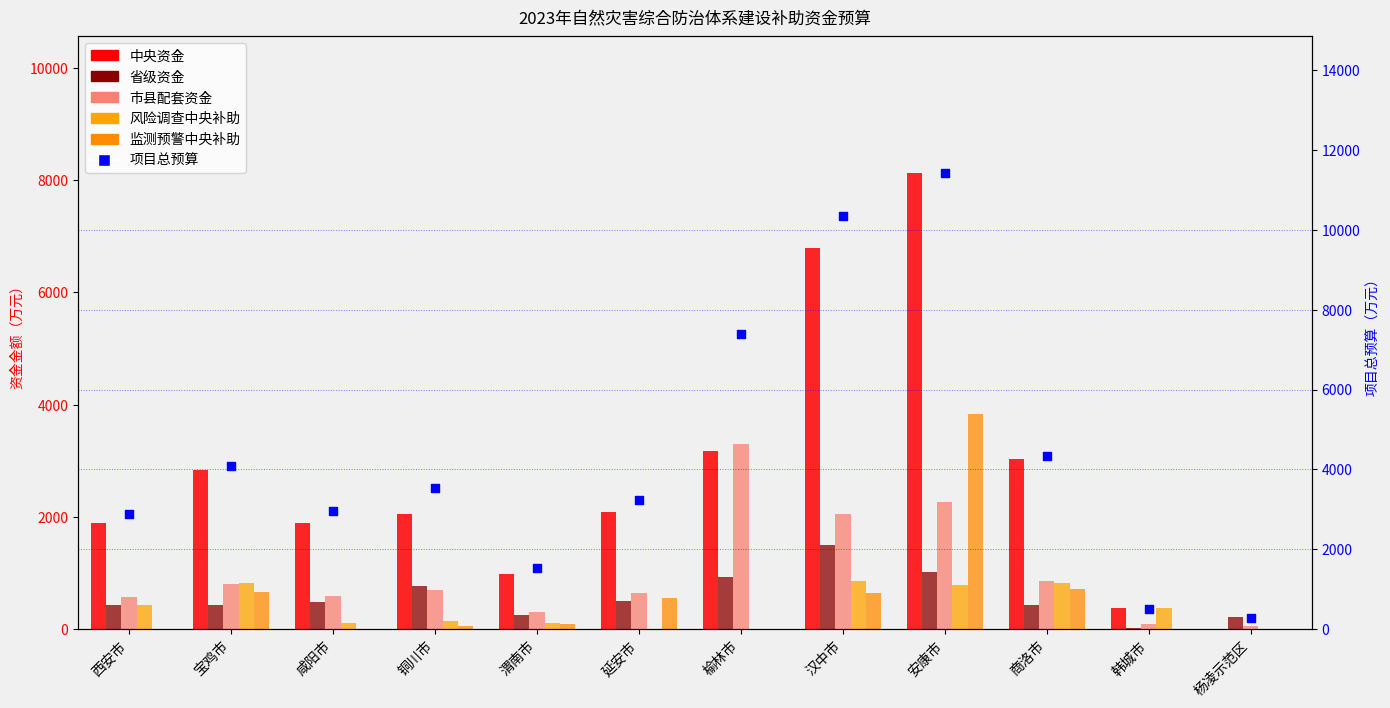

Which series reaches the maximum Y coordinate?

项目总预算